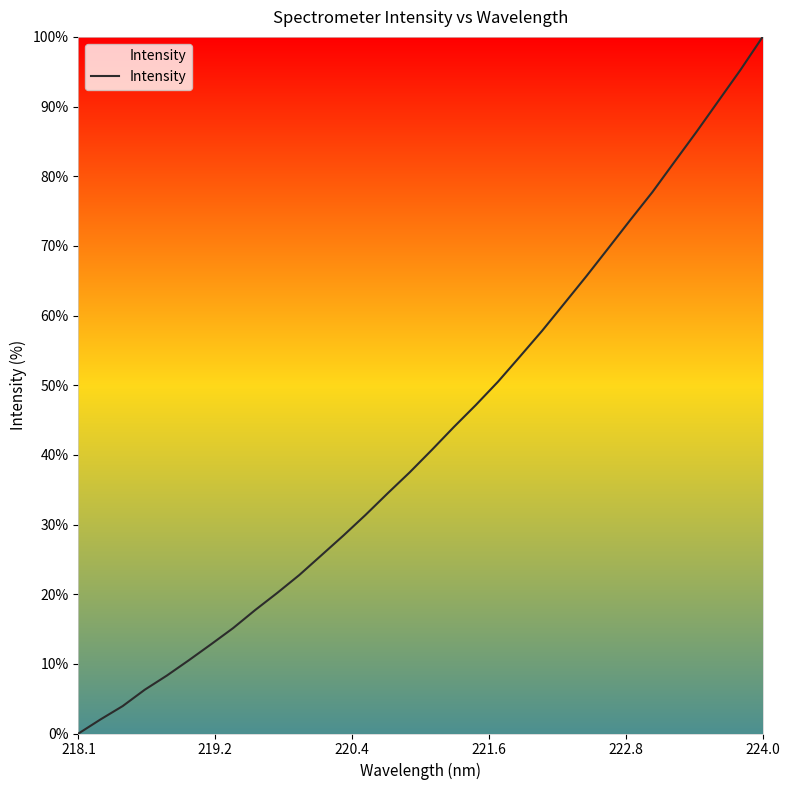

What is the greatest value displayed?

100.0